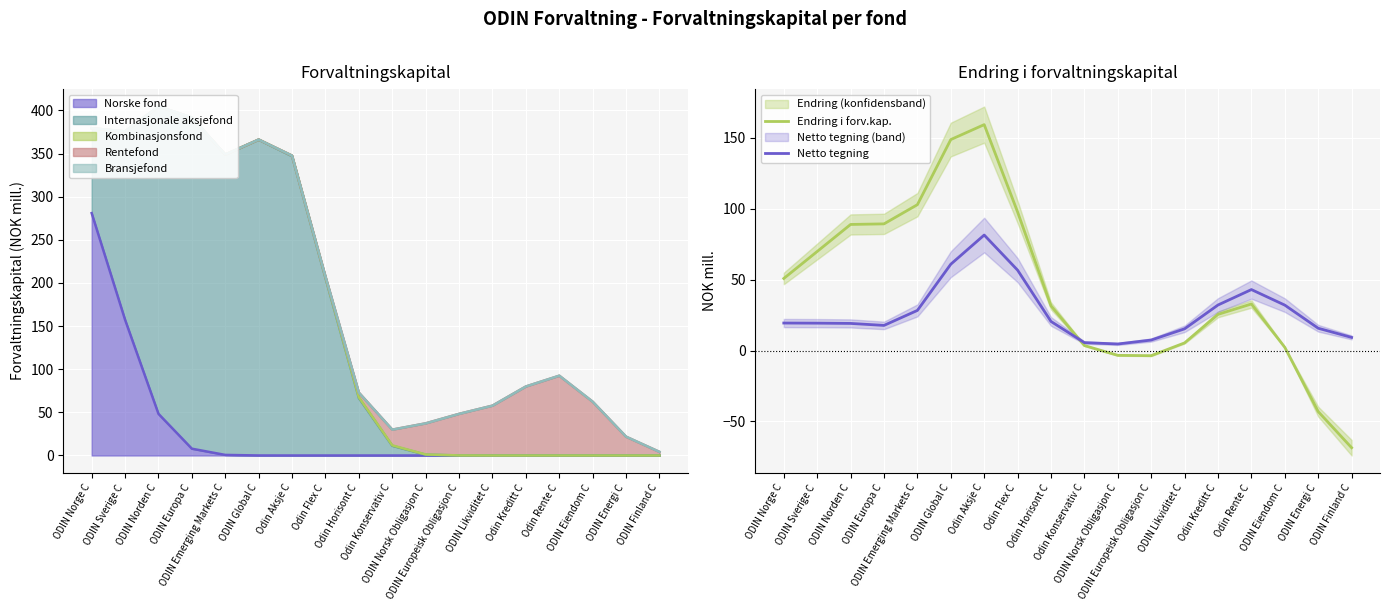

Reading left to right, extract all data points from this chart.

Endring i forv.kap.: ODIN Norge C=50.8	ODIN Sverige C=69.8	ODIN Norden C=88.9	ODIN Europa C=89.3	ODIN Emerging Markets C=102.8	ODIN Global C=148.7	Odin Aksje C=159.2	Odin Flex C=97.6	Odin Horisont C=31.4	Odin Konservativ C=3.5	ODIN Norsk Obligasjon C=-3.4	ODIN Europeisk Obligasjon C=-3.7	ODIN Likviditet C=5.4	Odin Kreditt C=25.5	Odin Rente C=32.8	ODIN Eiendom C=2.2	ODIN Energi C=-43.1	ODIN Finland C=-68.5
Netto tegning: ODIN Norge C=19.4	ODIN Sverige C=19.3	ODIN Norden C=19.1	ODIN Europa C=17.7	ODIN Emerging Markets C=28.3	ODIN Global C=60.8	Odin Aksje C=81.4	Odin Flex C=56.6	Odin Horisont C=20.5	Odin Konservativ C=5.6	ODIN Norsk Obligasjon C=4.6	ODIN Europeisk Obligasjon C=7.4	ODIN Likviditet C=15.3	Odin Kreditt C=32.1	Odin Rente C=43.0	ODIN Eiendom C=32.0	ODIN Energi C=15.7	ODIN Finland C=9.2